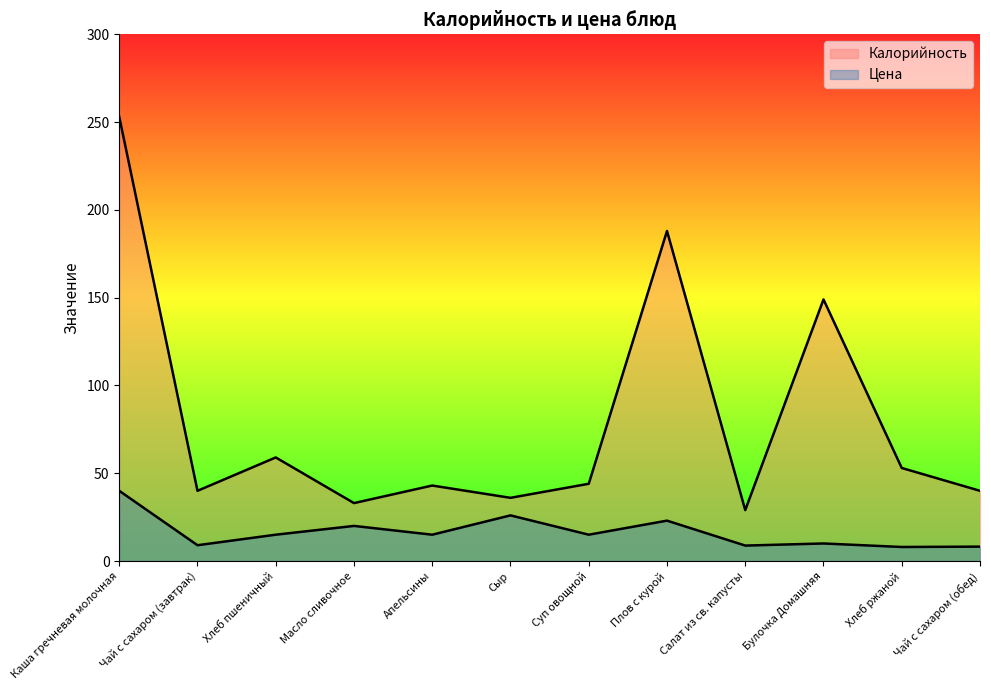

The value of Калорийность at Булочка Домашняя is 149.0. True or false?

True